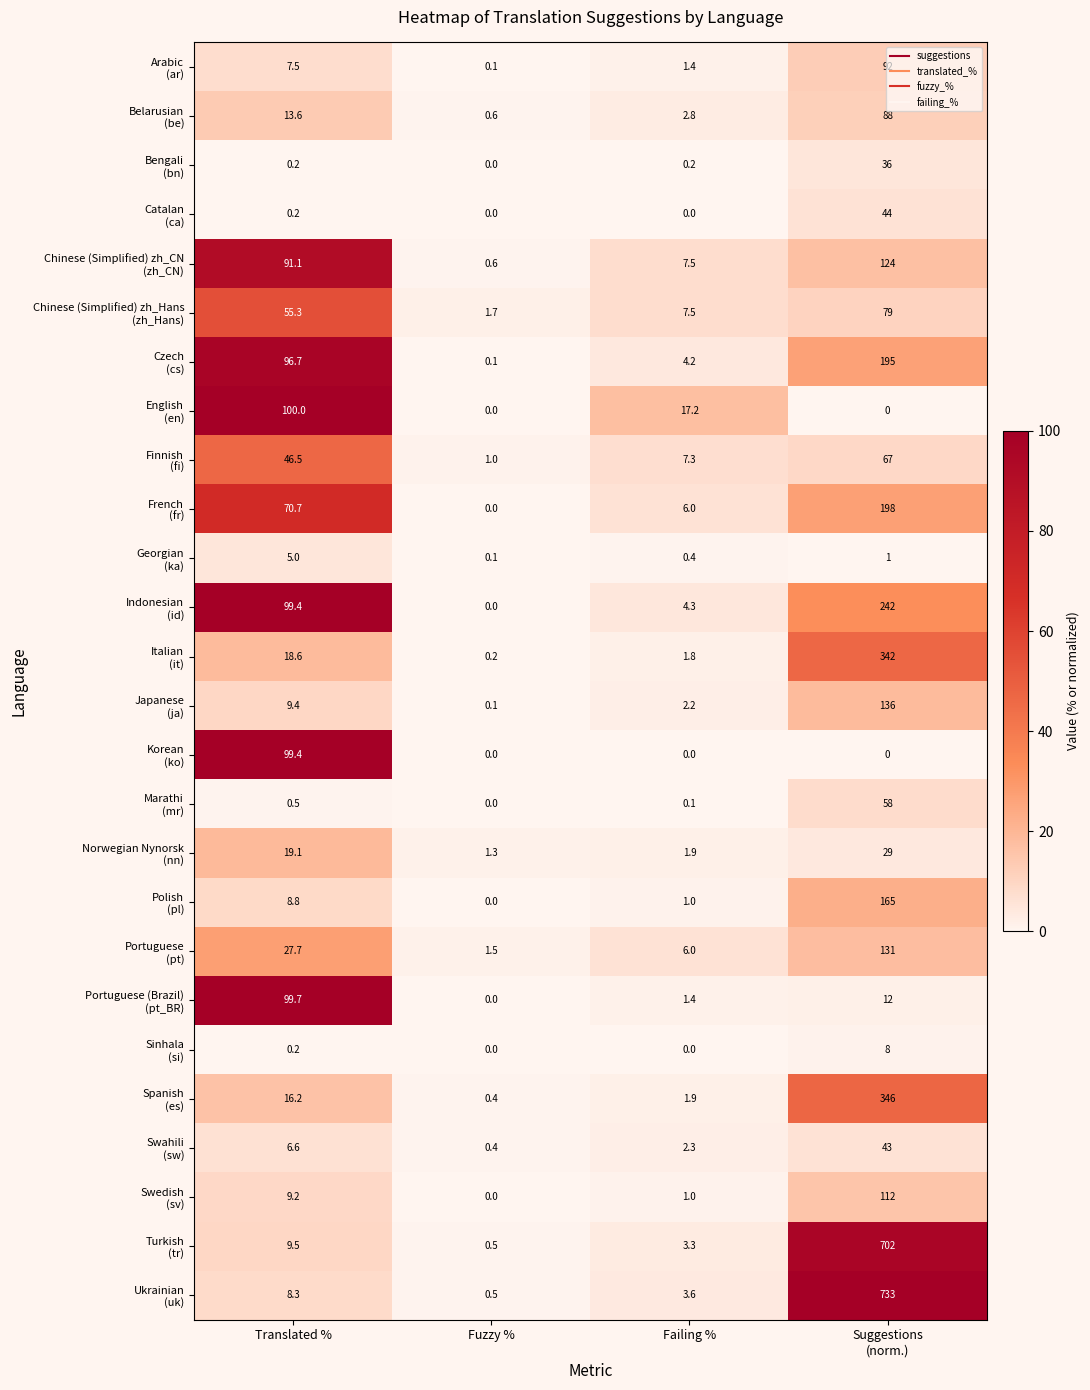

What is the greatest value displayed?

733.0